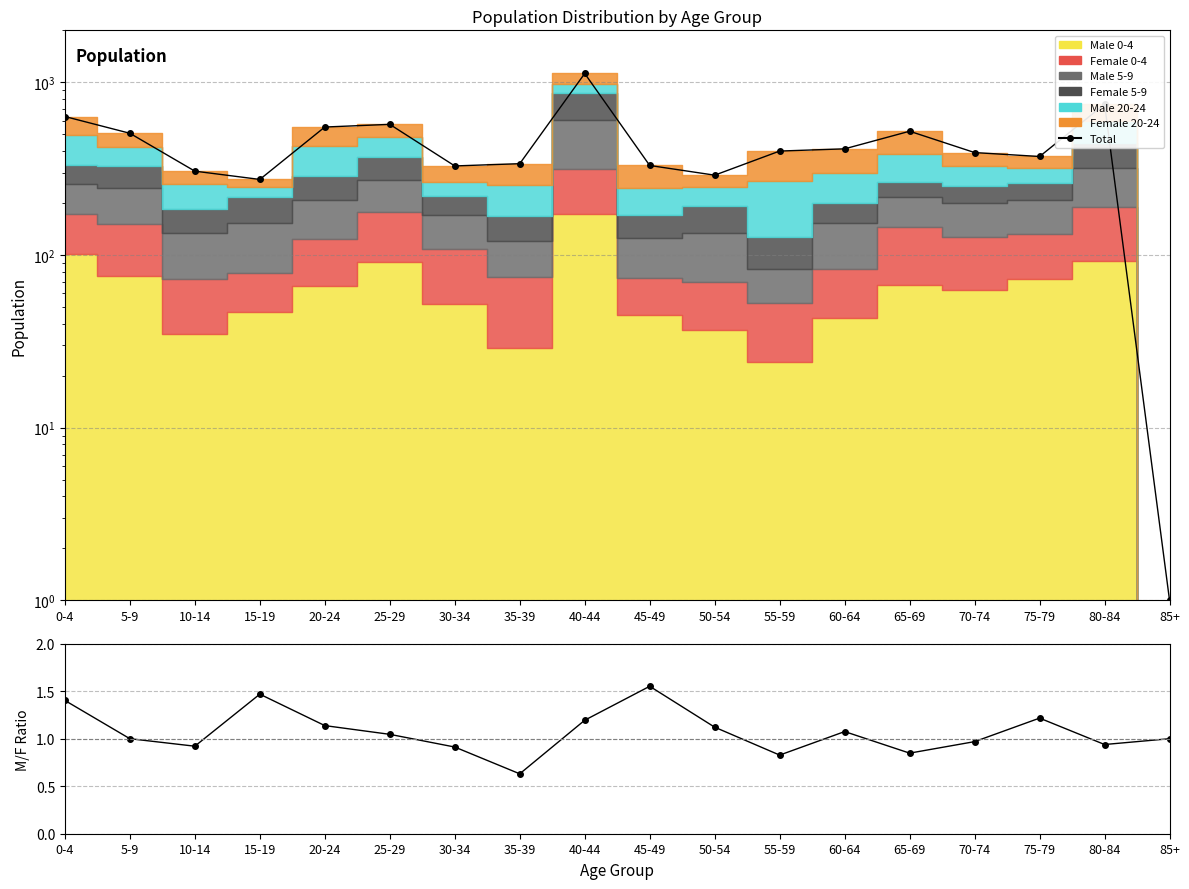

Which category has the highest value in the Male/Female ratio series?

45-49